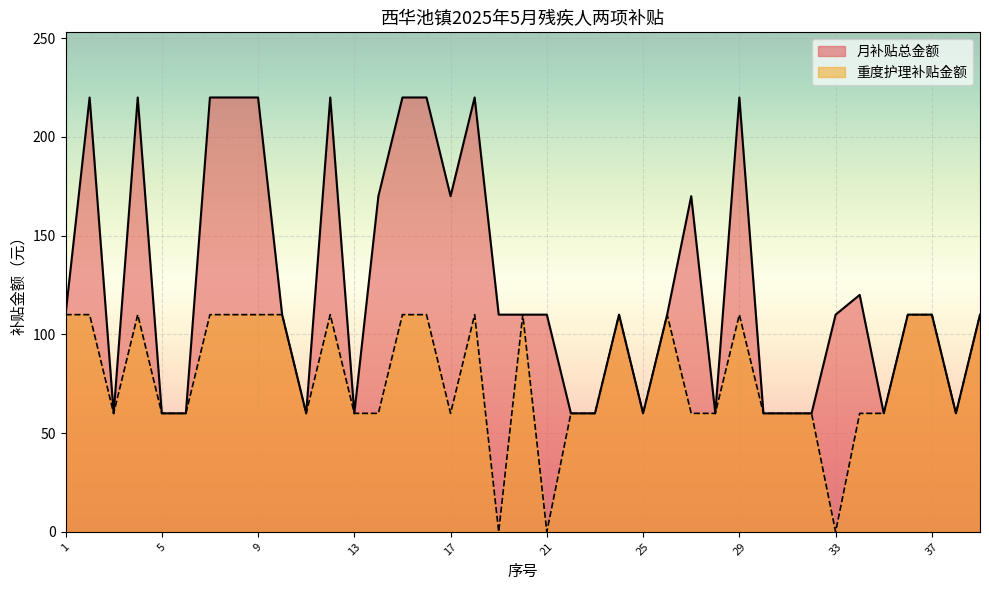

Which category has the lowest value across all series?

19